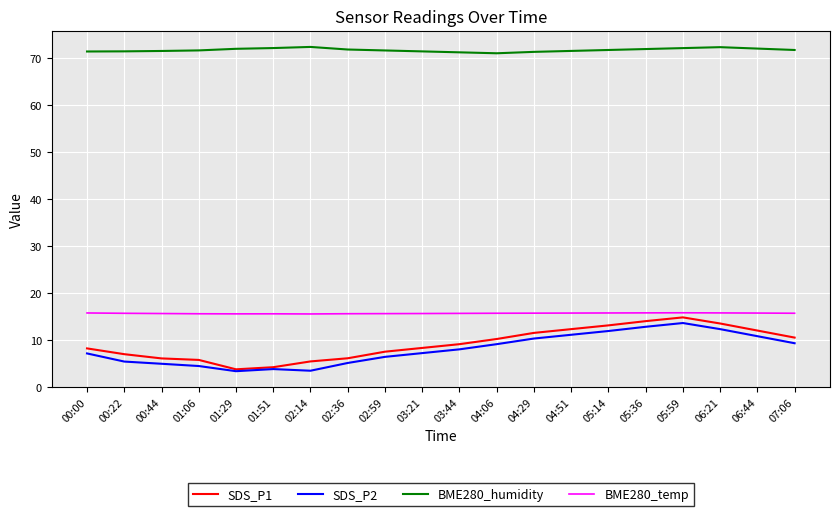

Rank the series at 04:06 from lowest to highest value.

SDS_P2, SDS_P1, BME280_temp, BME280_humidity